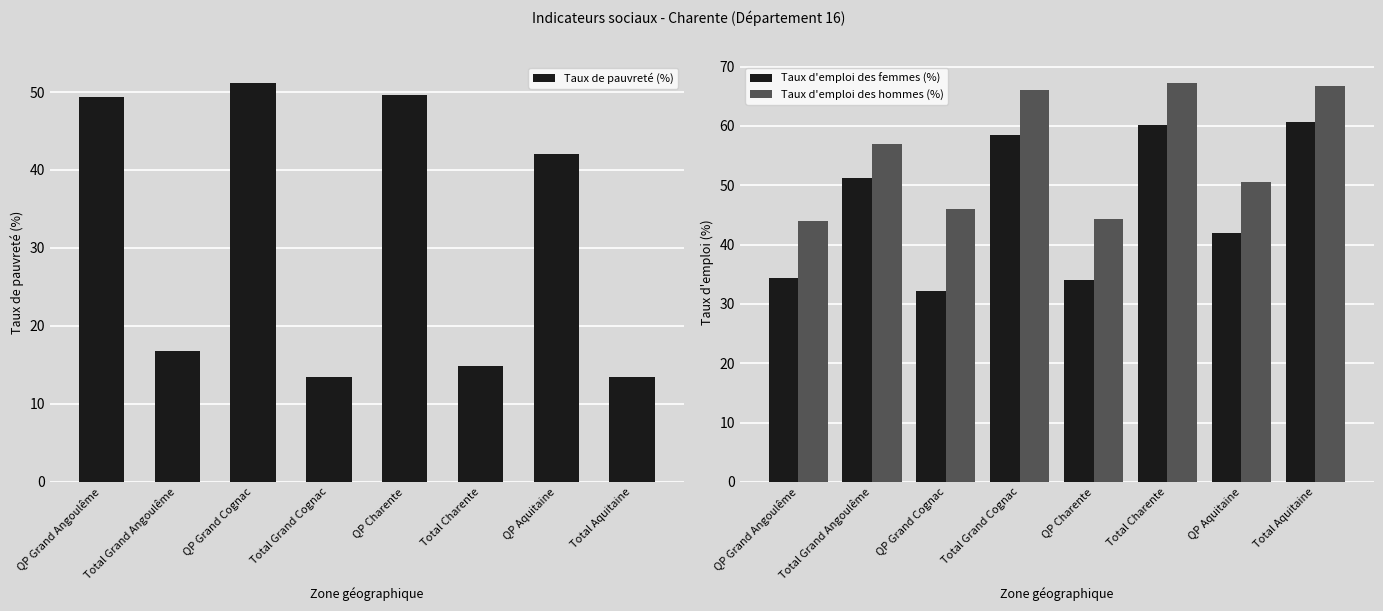

List the series in order of their overall mean, lowest first.

Taux de pauvreté (%), Taux d'emploi des femmes (%), Taux d'emploi des hommes (%)